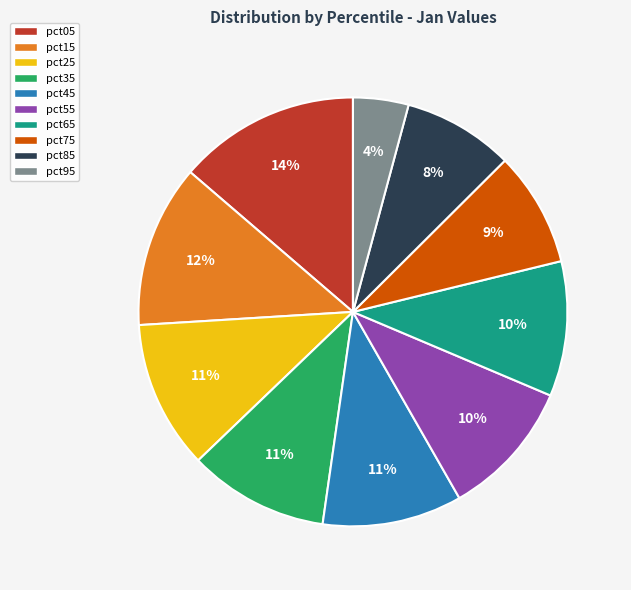

Does pct15 account for over 50% of the chart?

No